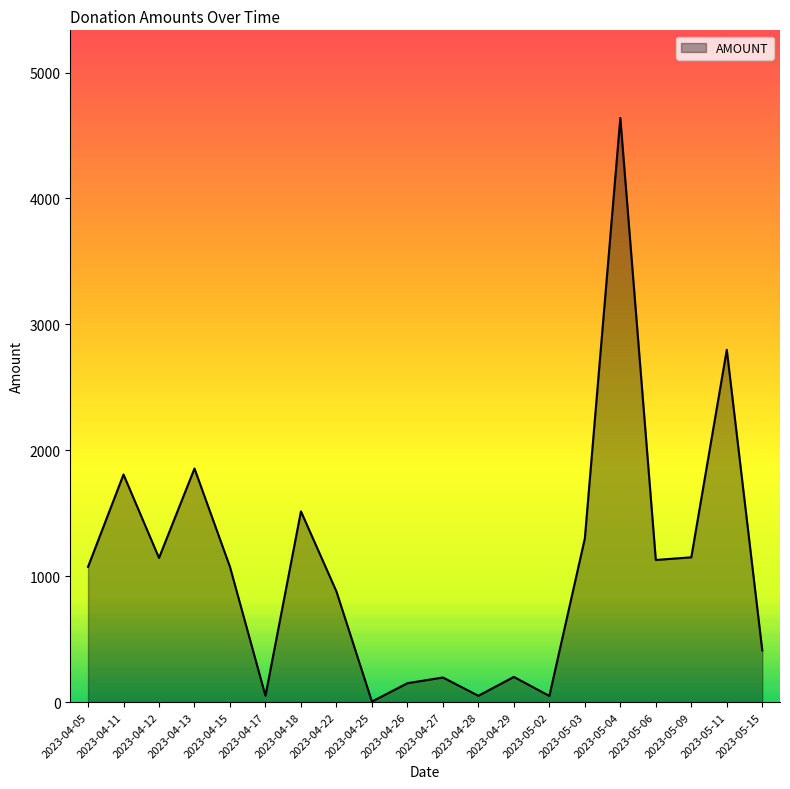

What is the change in value from 2023-04-13 to 2023-04-28?

-1805.2